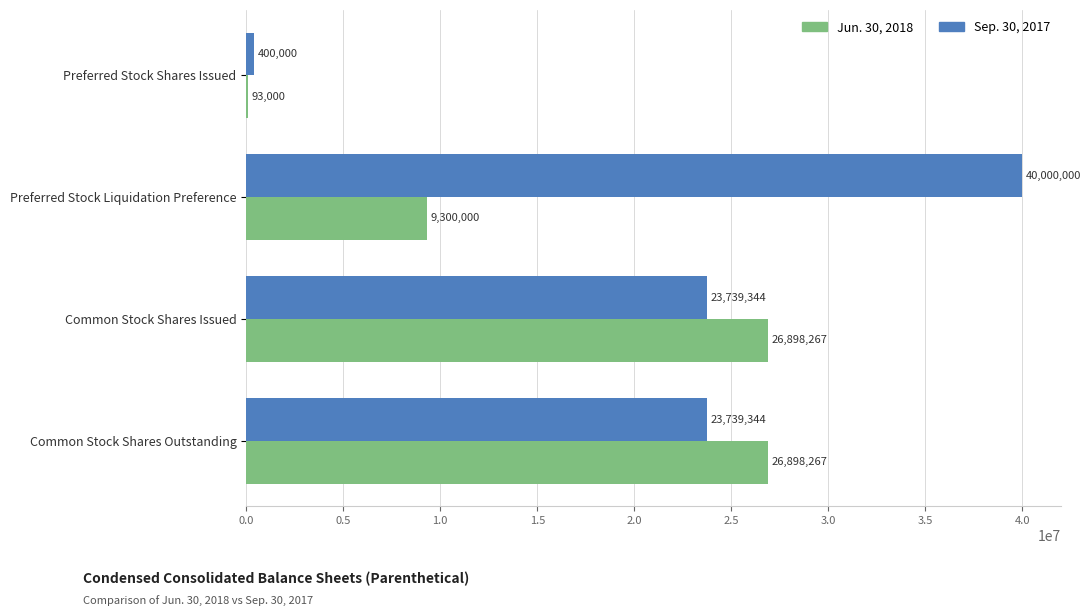

What is the highest value of the Sep. 30, 2017 series?

40000000